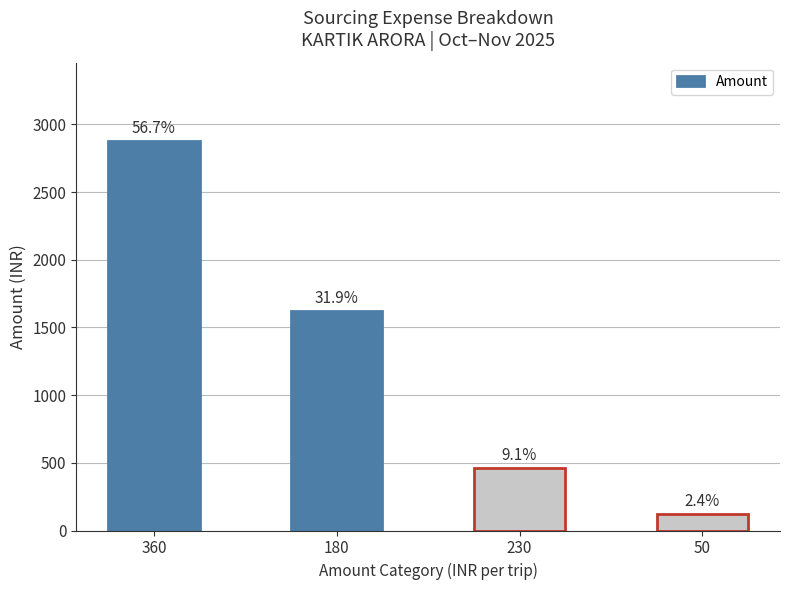

What is the change in value from 360 to 50?

-2760